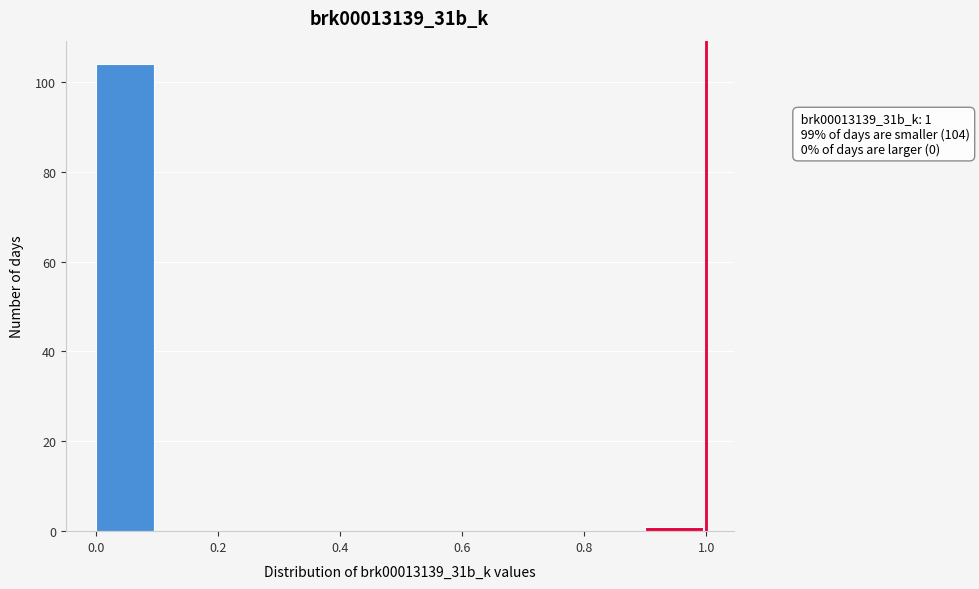

Which range on the x-axis has the tallest bar?

0.0 to 0.1